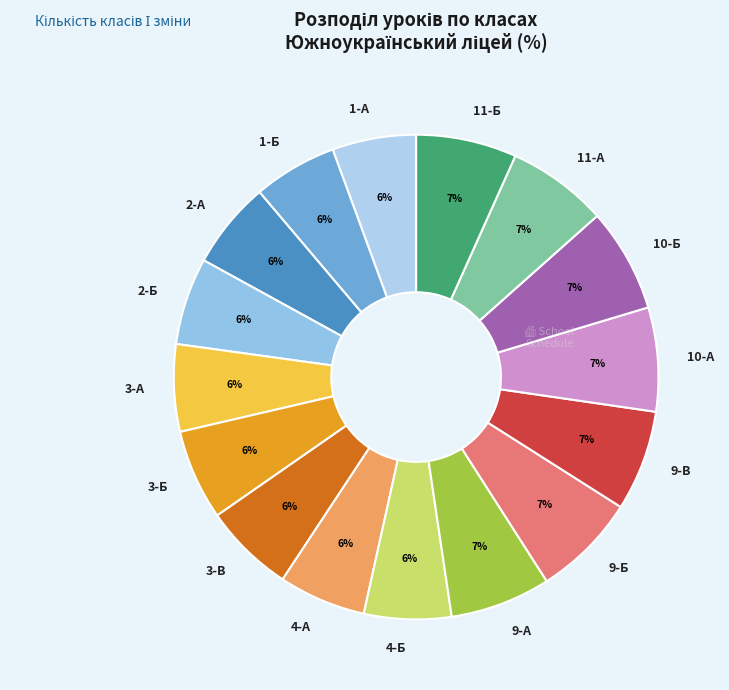

What percentage is the 2-А slice, to the nearest percent?

6%